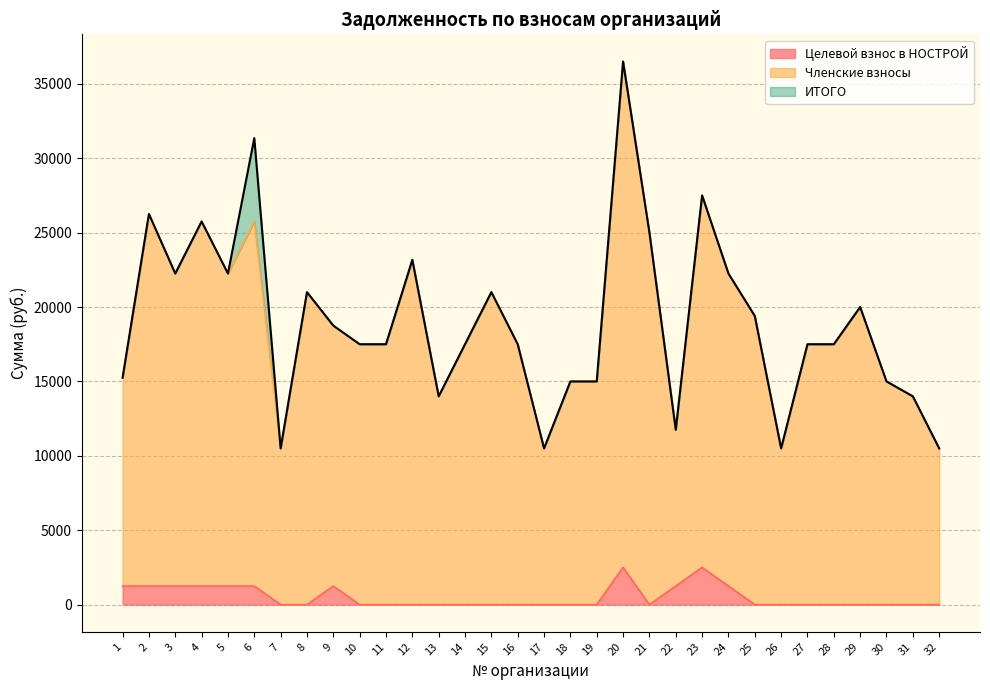

True or false: Членские взносы and Целевой взнос в НОСТРОЙ cross at least once.

False